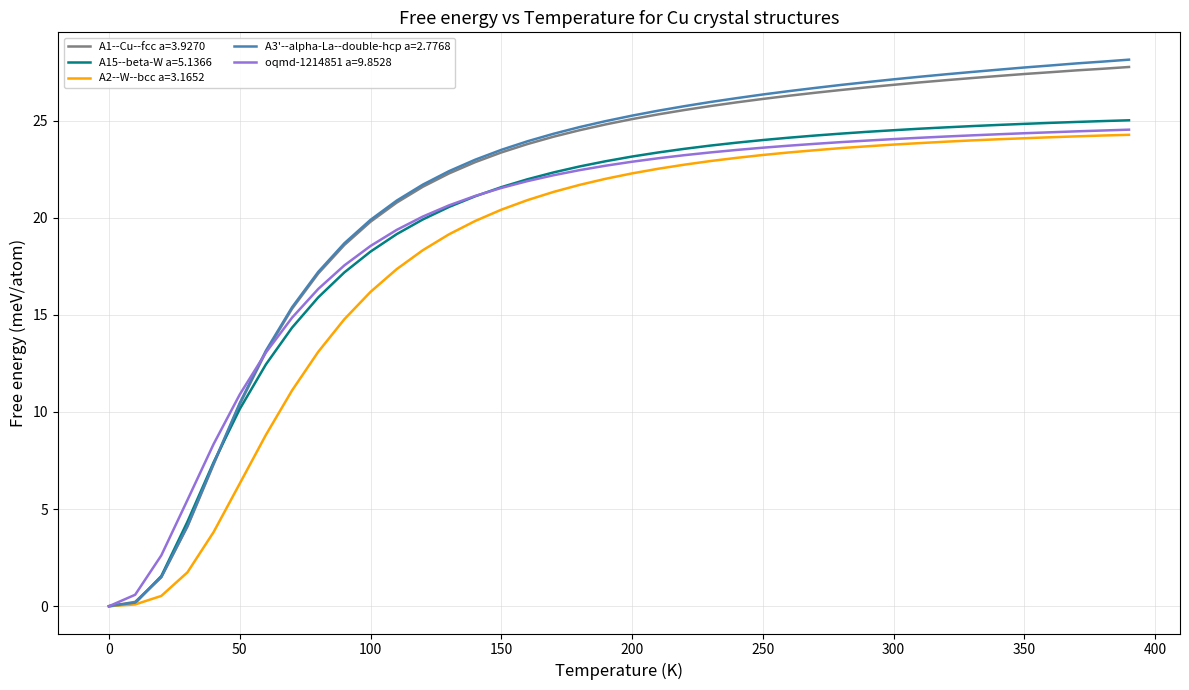

What is the maximum value shown in the chart?

28.1